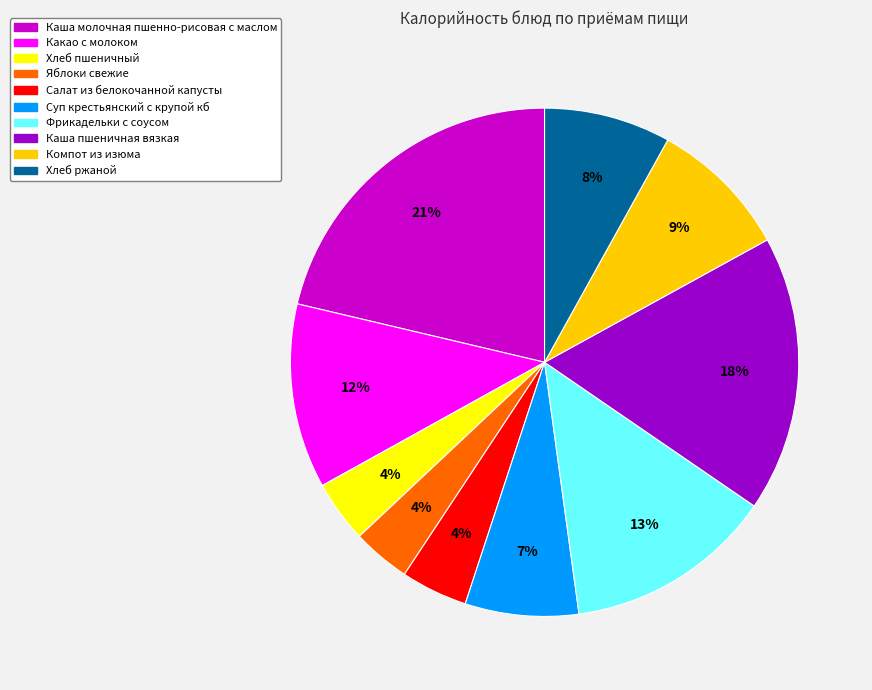

The Компот из изюма slice represents 1% of the pie. True or false?

False